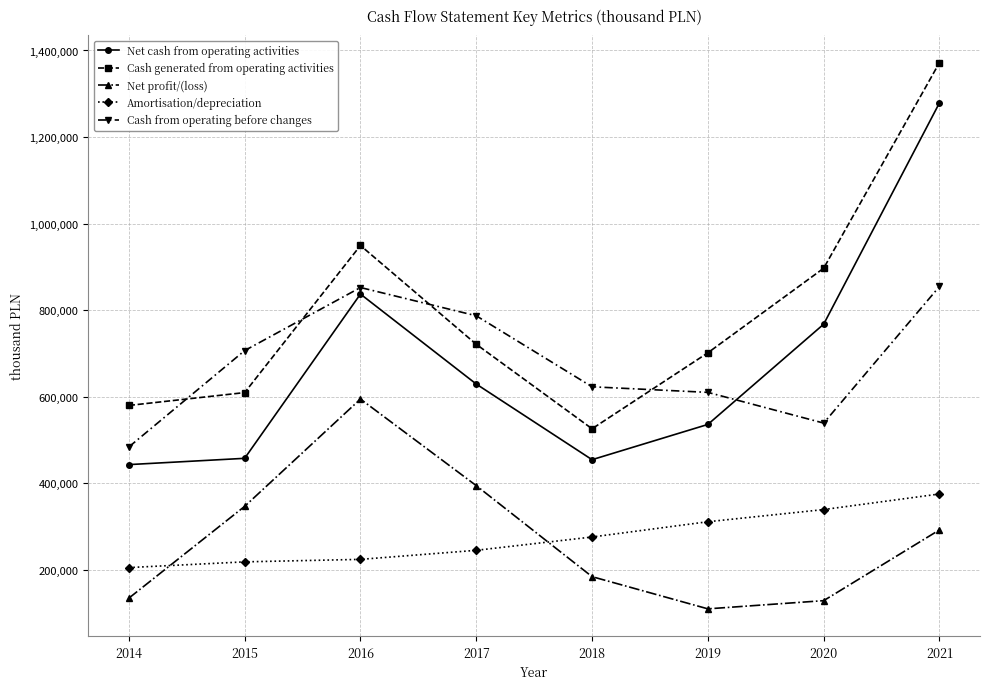

True or false: Amortisation/depreciation and Cash generated from operating activities cross at least once.

False